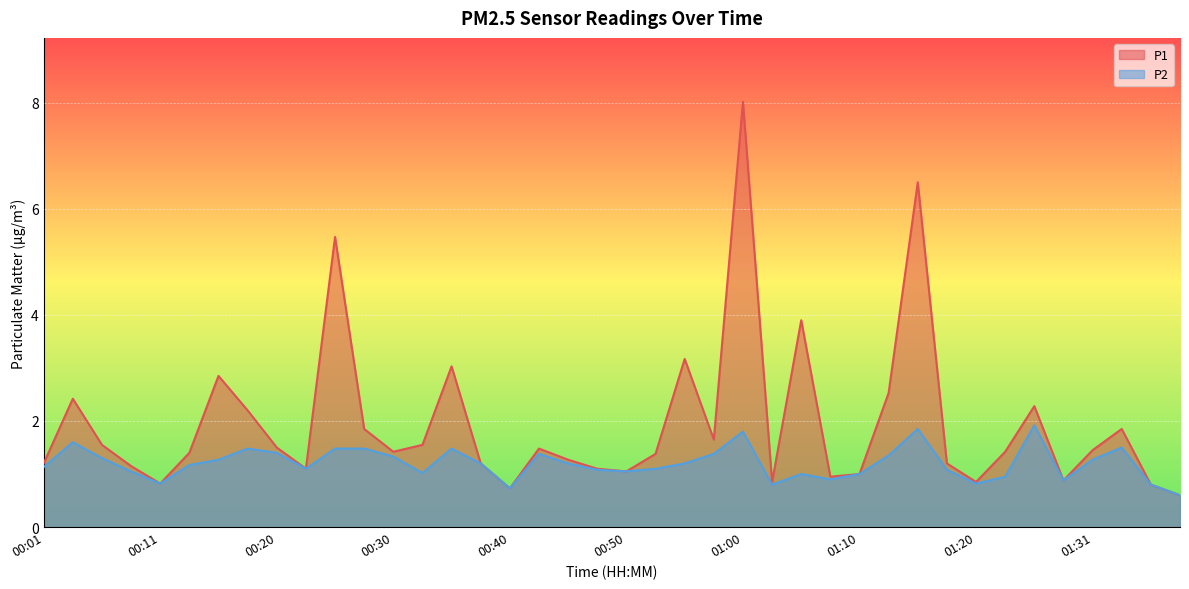

Which category has the lowest value across all series?

01:39